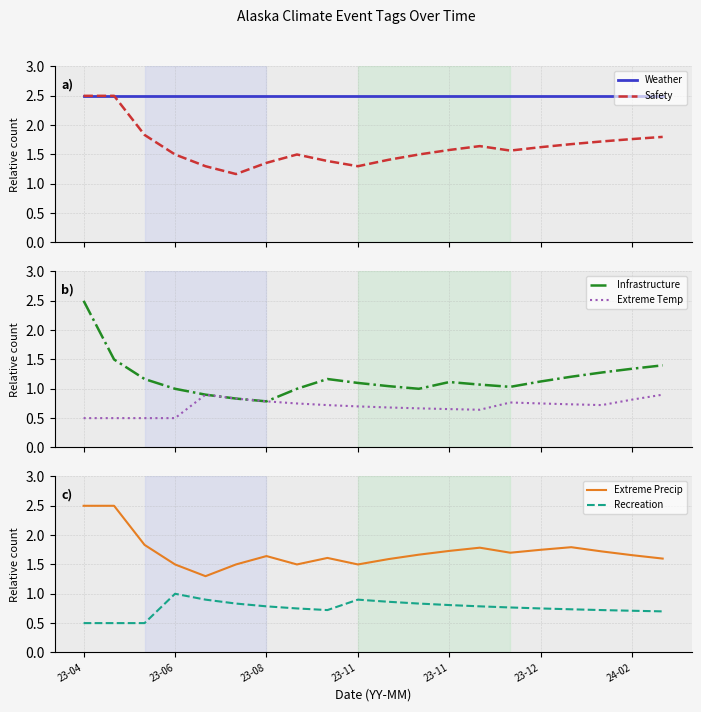

At which label does Safety reach its peak?

23-04